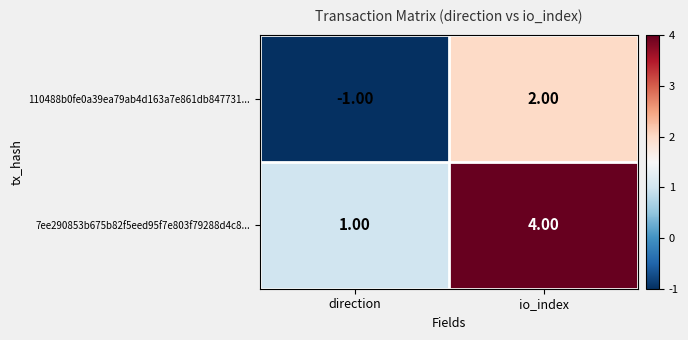

How many values in the 7ee290853b675b82f5eed95f7e803f79288d4c8... series are below 4?

1